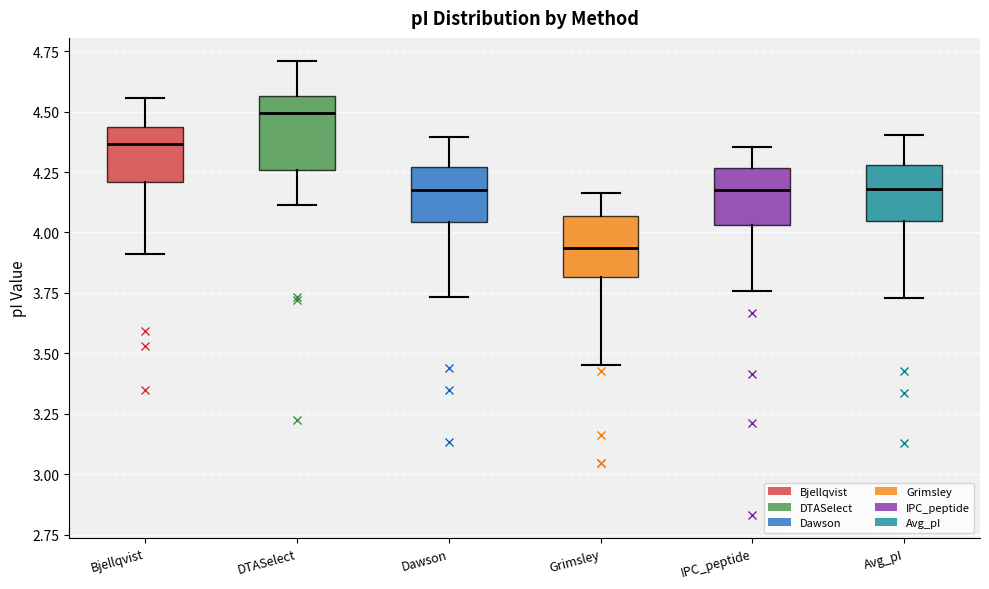

Which box is the tallest, from its lower edge to its upper edge?

DTASelect